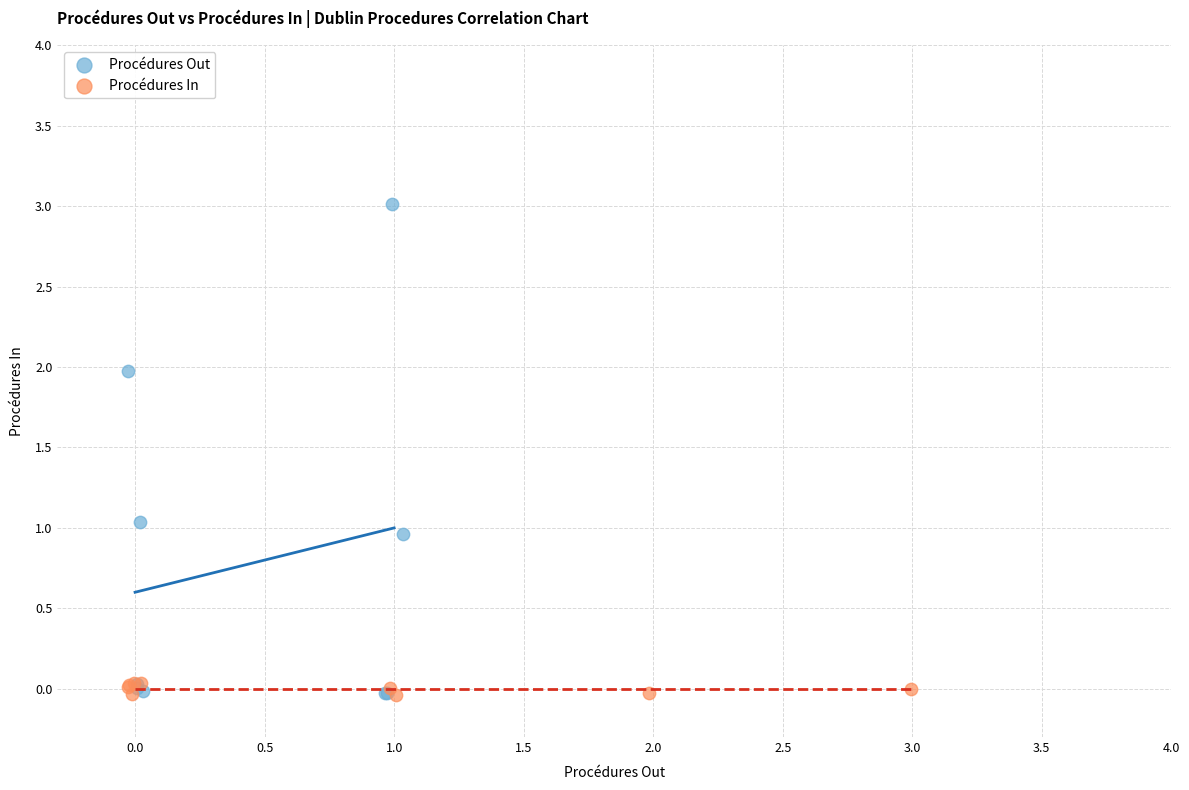

Which series contains the highest Y value?

Procédures Out